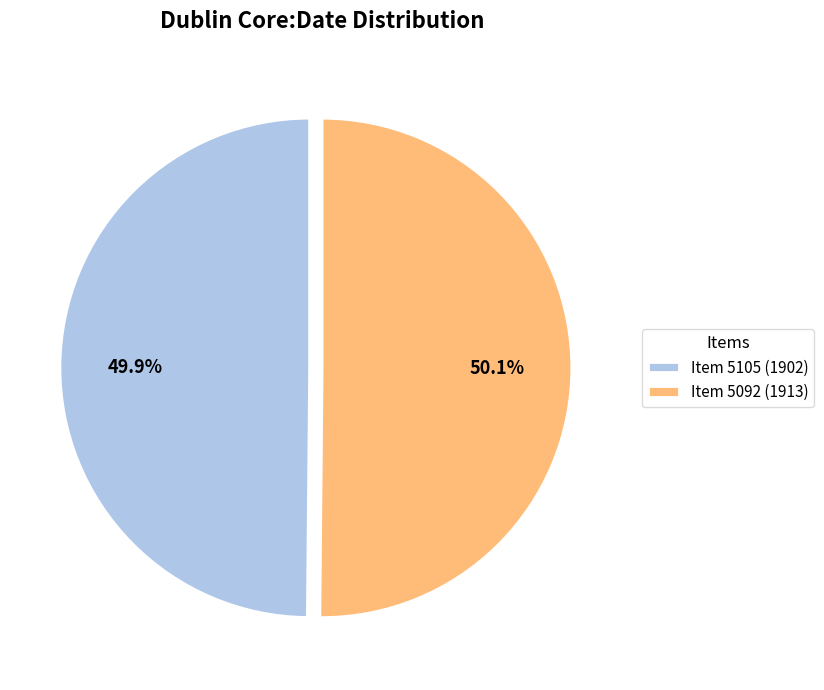

How much of the chart is everything except Item 5092 (1913)?

49.9%